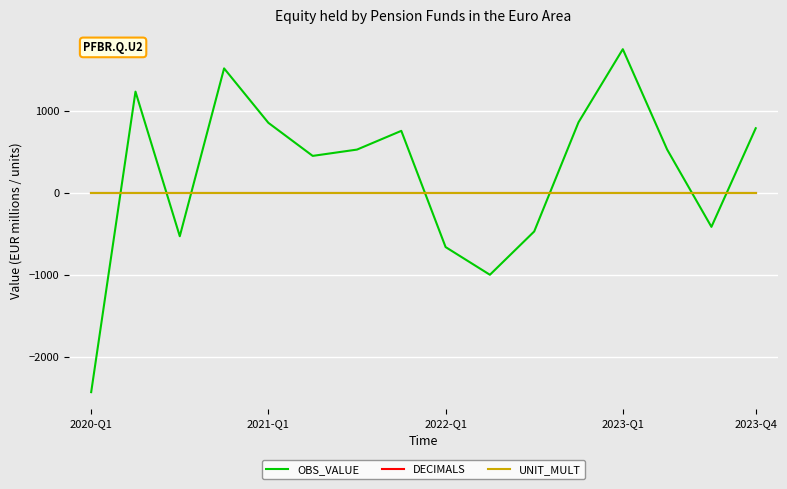

What is the smallest value displayed?

-2423.3